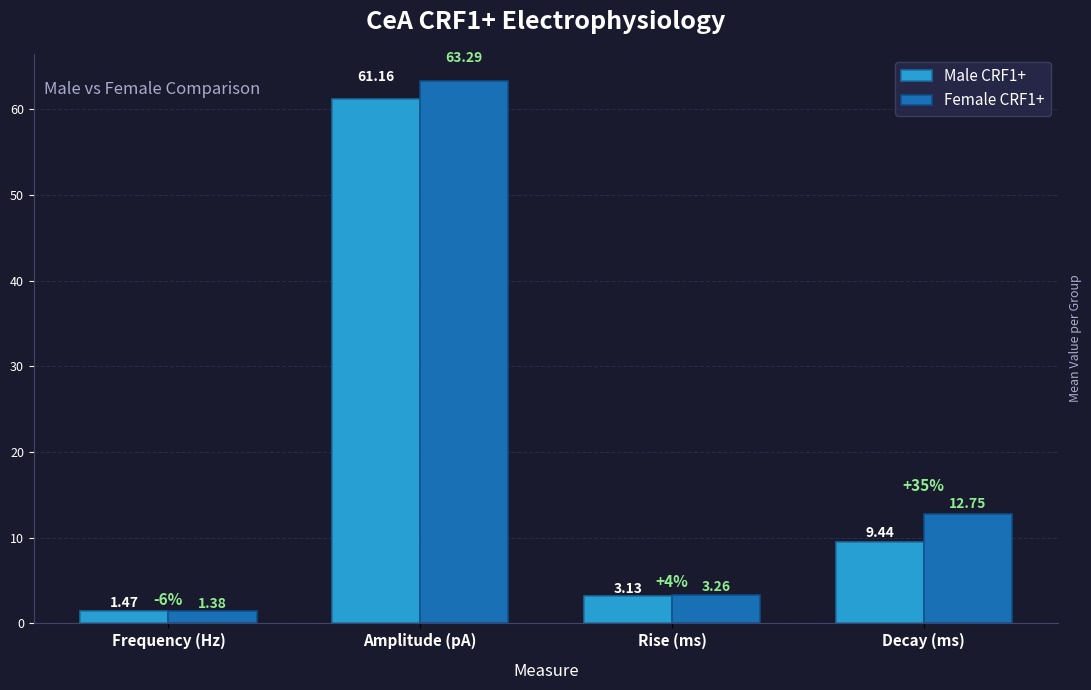

What is the label of the 4th bar from the left?

Decay (ms)